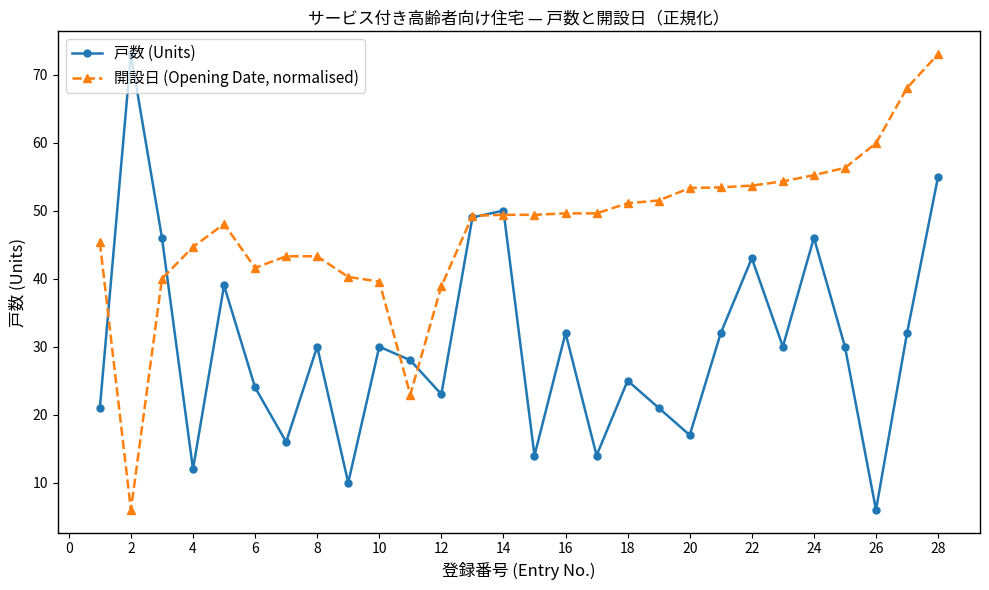

Does the chart have visible grid lines?

No